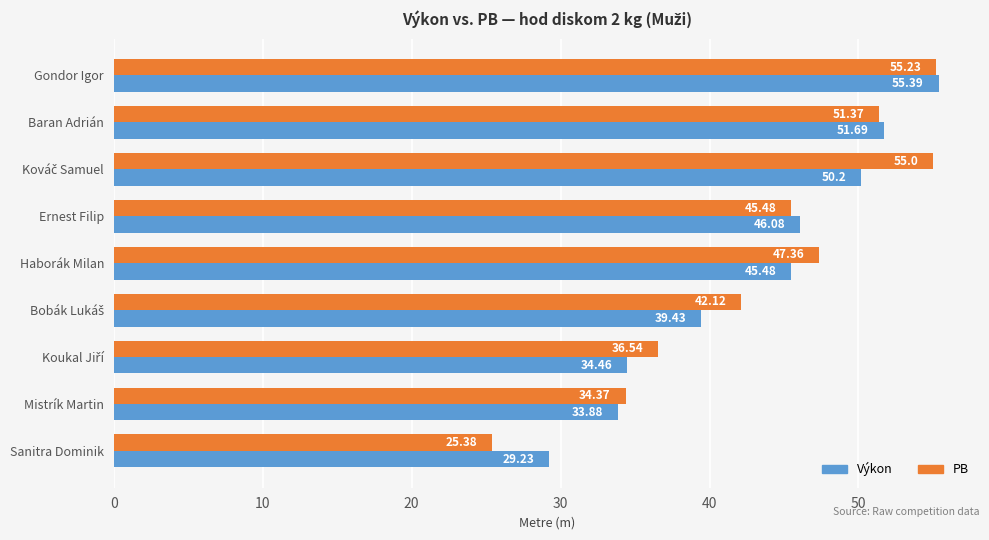

Is the value of PB at Sanitra Dominik greater than the value of Výkon at Haborák Milan?

No